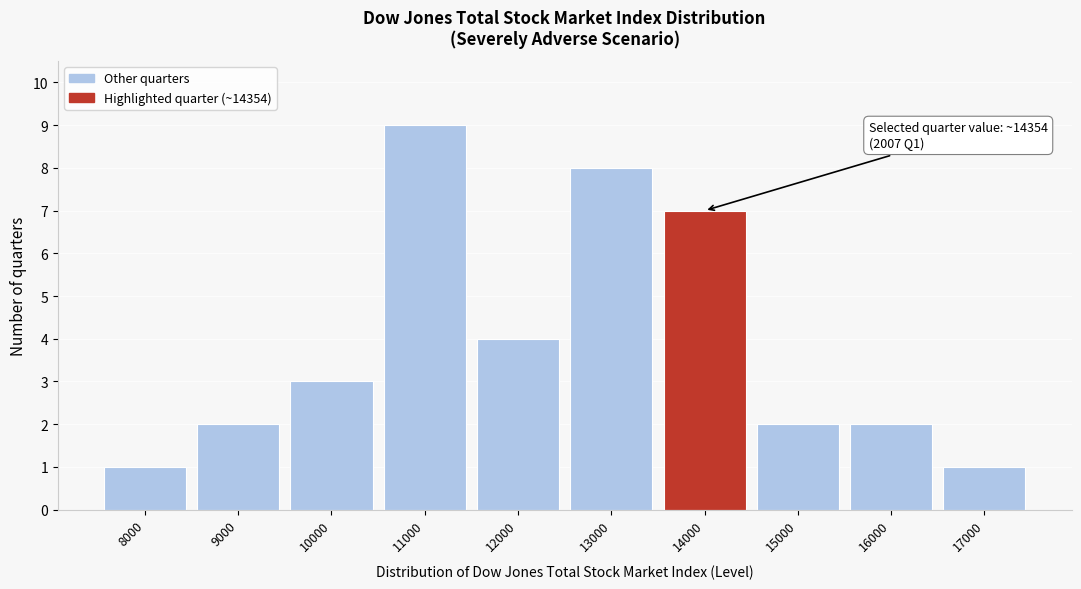

Reading right to left, transcribe all the data shown in this chart.

17000=1	16000=2	15000=2	14000=7	13000=8	12000=4	11000=9	10000=3	9000=2	8000=1